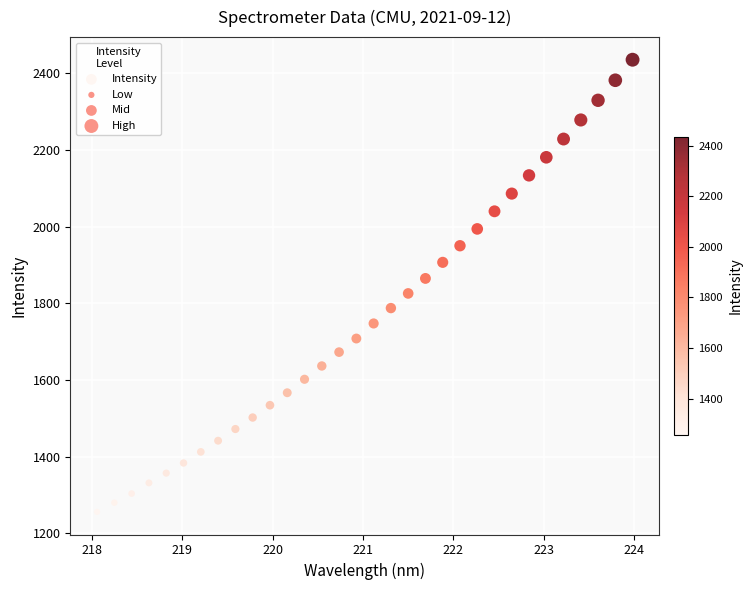

What is the range of X values (max minus min)?

5.9